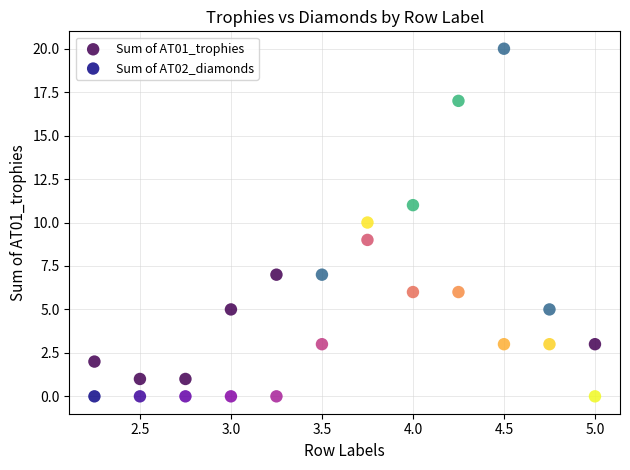

What are all the series names shown in the legend?

Sum of AT01_trophies, Sum of AT02_diamonds